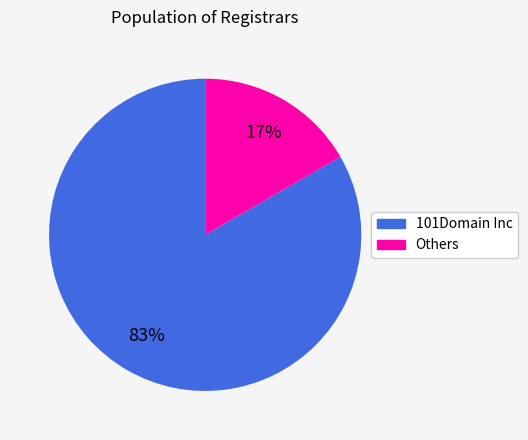

Is there a majority slice in this chart?

Yes